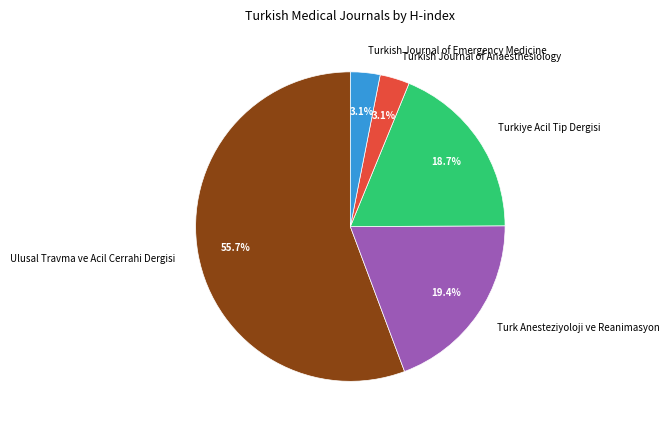

Is there a majority slice in this chart?

Yes